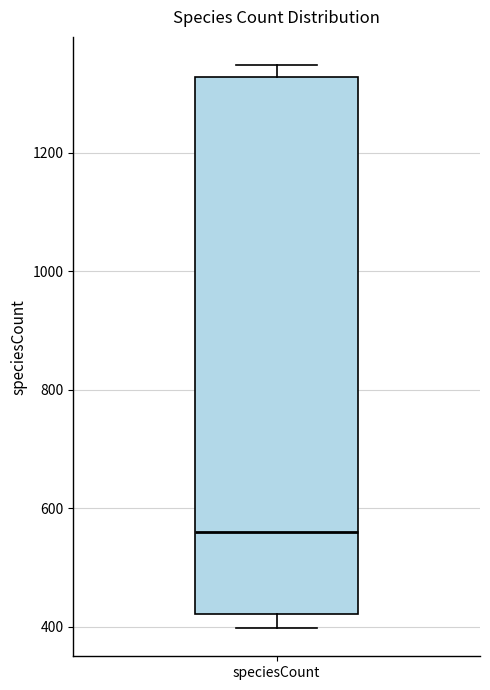

Where is the lower edge of the box for speciesCount on the y-axis? The values are not printed on the chart, so give them approximately, as read against the axis.

420